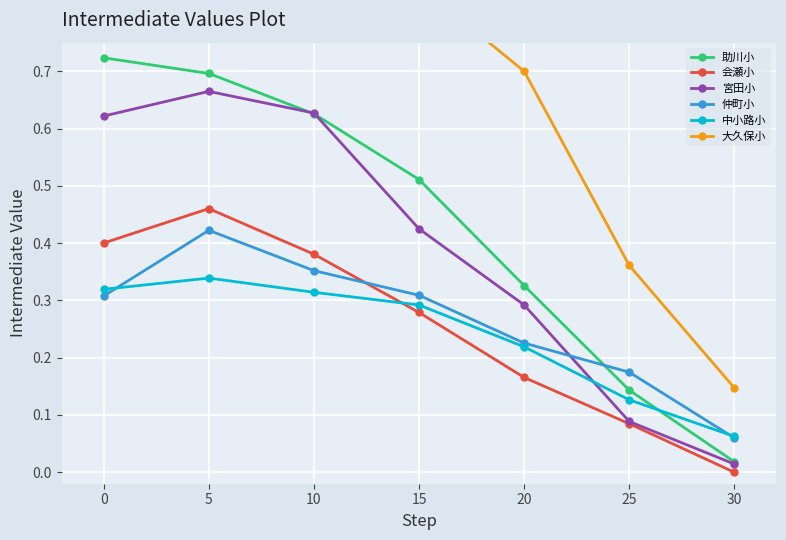

What is the highest value of the 仲町小 series?

0.4